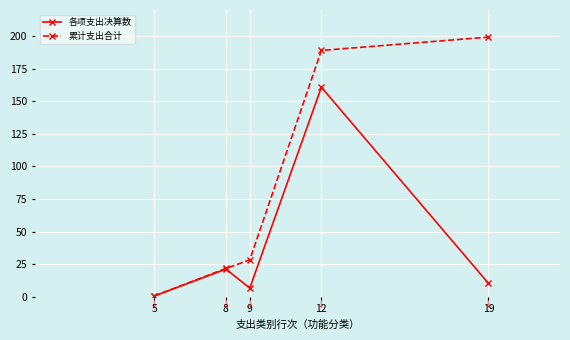

Which series changed the most between 5 and 8?

累计支出合计